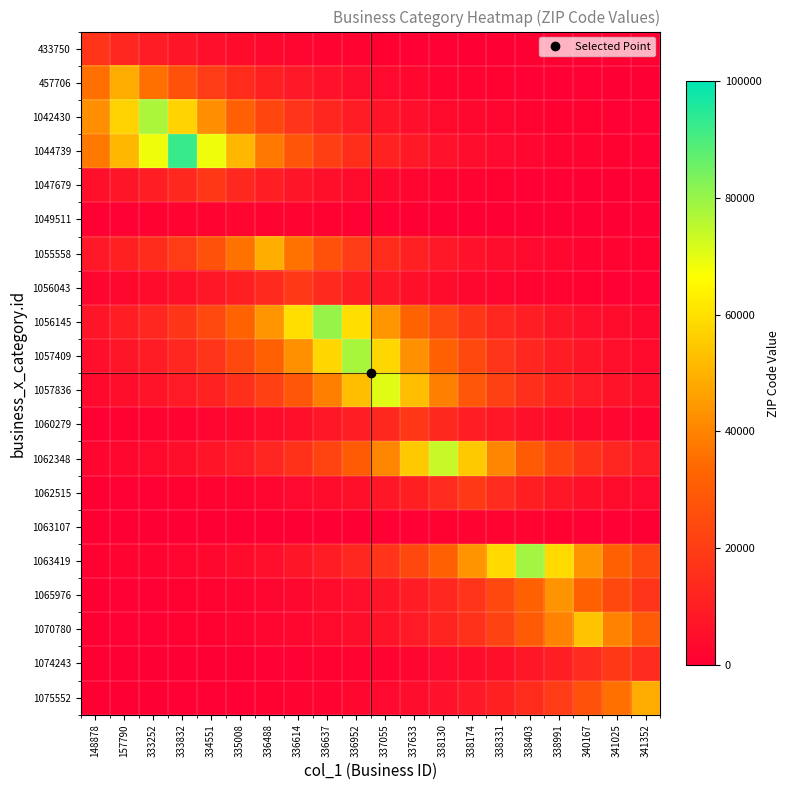

Reading left to right, transcribe all the data shown in this chart.

433750: 148878=17538.0	157790=12992.5	333252=9625.1	333832=7130.4	334551=5282.3	335008=3913.3	336488=2899.0	336614=2147.6	336637=1591.0	336952=1178.7	337055=873.2	337633=646.9	338130=479.2	338174=355.0	338331=263.0	338403=194.8	338991=144.3	340167=106.9	341025=79.2	341352=58.7
457706: 148878=35934.9	157790=48507.0	333252=35934.9	333832=26621.2	334551=19721.5	335008=14610.0	336488=10823.4	336614=8018.2	336637=5940.0	336952=4400.5	337055=3259.9	337633=2415.0	338130=1789.1	338174=1325.4	338331=981.9	338403=727.4	338991=538.9	340167=399.2	341025=295.7	341352=219.1
1042430: 148878=42529.1	157790=57408.2	333252=77493.0	333832=57408.2	334551=42529.1	335008=31506.3	336488=23340.4	336614=17291.0	336637=12809.5	336952=9489.5	337055=7030.0	337633=5208.0	338130=3858.1	338174=2858.2	338331=2117.4	338403=1568.6	338991=1162.1	340167=860.9	341025=637.7	341352=472.5
1044739: 148878=37619.9	157790=50781.5	333252=68547.9	333832=92530.0	334551=68547.9	335008=50781.5	336488=37619.9	336614=27869.5	336637=20646.2	336952=15295.1	337055=11330.9	337633=8394.1	338130=6218.5	338174=4606.8	338331=3412.8	338403=2528.3	338991=1873.0	340167=1387.5	341025=1027.9	341352=761.5
1047679: 148878=5488.4	157790=7408.5	333252=10000.4	333832=13499.2	334551=18222.0	335008=13499.2	336488=10000.4	336614=7408.5	336637=5488.4	336952=4065.9	337055=3012.1	337633=2231.4	338130=1653.1	338174=1224.6	338331=907.2	338403=672.1	338991=497.9	340167=368.8	341025=273.2	341352=202.4
1049511: 148878=480.0	157790=647.9	333252=874.5	333832=1180.5	334551=1593.5	335008=2151.0	336488=1593.5	336614=1180.5	336637=874.5	336952=647.9	337055=480.0	337633=355.6	338130=263.4	338174=195.1	338331=144.6	338403=107.1	338991=79.3	340167=58.8	341025=43.5	341352=32.3
1055558: 148878=8075.5	157790=10900.8	333252=14714.5	333832=19862.6	334551=26811.6	335008=36191.9	336488=48854.0	336614=36191.9	336637=26811.6	336952=19862.6	337055=14714.5	337633=10900.8	338130=8075.5	338174=5982.5	338331=4431.9	338403=3283.3	338991=2432.3	340167=1801.9	341025=1334.9	341352=988.9
1056043: 148878=2290.4	157790=3091.8	333252=4173.4	333832=5633.5	334551=7604.5	335008=10265.0	336488=13856.3	336614=18704.0	336637=13856.3	336952=10265.0	337055=7604.5	337633=5633.5	338130=4173.4	338174=3091.8	338331=2290.4	338403=1696.8	338991=1257.0	340167=931.2	341025=689.9	341352=511.1
1056145: 148878=7277.7	157790=9823.8	333252=13260.8	333832=17900.2	334551=24162.7	335008=32616.2	336488=44027.3	336614=59430.7	336637=80223.0	336952=59430.7	337055=44027.3	337633=32616.2	338130=24162.7	338174=17900.2	338331=13260.8	338403=9823.8	338991=7277.7	340167=5391.4	341025=3994.1	341352=2958.9
1057409: 148878=5246.3	157790=7081.8	333252=9559.4	333832=12903.9	334551=17418.4	335008=23512.4	336488=31738.5	336614=42842.4	336637=57831.2	336952=78064.0	337055=57831.2	337633=42842.4	338130=31738.5	338174=23512.4	338331=17418.4	338403=12903.9	338991=9559.4	340167=7081.8	341025=5246.3	341352=3886.6
1057836: 148878=3518.1	157790=4748.9	333252=6410.4	333832=8653.1	334551=11680.5	335008=15767.0	336488=21283.3	336614=28729.4	336637=38780.7	336952=52348.4	337055=70663.0	337633=52348.4	338130=38780.7	338174=28729.4	338331=21283.3	338403=15767.0	338991=11680.5	340167=8653.1	341025=6410.4	341352=4748.9
1060279: 148878=676.3	157790=912.8	333252=1232.2	333832=1663.3	334551=2245.2	335008=3030.8	336488=4091.1	336614=5522.4	336637=7454.5	336952=10062.5	337055=13582.9	337633=18335.0	338130=13582.9	338174=10062.5	338331=7454.5	338403=5522.4	338991=4091.1	340167=3030.8	341025=2245.2	341352=1663.3
1062348: 148878=2020.6	157790=2727.5	333252=3681.7	333832=4969.8	334551=6708.5	335008=9055.5	336488=12223.7	336614=16500.3	336637=22273.0	336952=30065.4	337055=40584.1	337633=54782.8	338130=73949.0	338174=54782.8	338331=40584.1	338403=30065.4	338991=22273.0	340167=16500.3	341025=12223.7	341352=9055.5
1062515: 148878=386.0	157790=521.0	333252=703.3	333832=949.3	334551=1281.4	335008=1729.7	336488=2334.9	336614=3151.8	336637=4254.4	336952=5742.9	337055=7752.1	337633=10464.2	338130=14125.2	338174=19067.0	338331=14125.2	338403=10464.2	338991=7752.1	340167=5742.9	341025=4254.4	341352=3151.8
1063107: 148878=24.1	157790=32.5	333252=43.8	333832=59.2	334551=79.9	335008=107.8	336488=145.5	336614=196.4	336637=265.1	336952=357.9	337055=483.1	337633=652.1	338130=880.3	338174=1188.3	338331=1604.0	338403=1188.3	338991=880.3	340167=652.1	341025=483.1	341352=357.9
1063419: 148878=872.9	157790=1178.2	333252=1590.4	333832=2146.9	334551=2898.0	335008=3911.9	336488=5280.5	336614=7127.9	336637=9621.6	336952=12987.9	337055=17531.8	337633=23665.4	338130=31945.0	338174=43121.2	338331=58207.6	338403=78572.0	338991=58207.6	340167=43121.2	341025=31945.0	341352=23665.4
1065976: 148878=355.2	157790=479.5	333252=647.2	333832=873.6	334551=1179.3	335008=1591.9	336488=2148.8	336614=2900.6	336637=3915.4	336952=5285.2	337055=7134.3	337633=9630.3	338130=12999.5	338174=17547.5	338331=23686.7	338403=31973.7	338991=43160.0	340167=31973.7	341025=23686.7	341352=17547.5
1070780: 148878=326.4	157790=440.6	333252=594.7	333832=802.8	334551=1083.6	335008=1462.7	336488=1974.5	336614=2665.3	336637=3597.8	336952=4856.5	337055=6555.6	337633=8849.1	338130=11945.0	338174=16124.1	338331=21765.3	338403=29380.1	338991=39659.0	340167=53534.0	341025=39659.0	341352=29380.1
1074243: 148878=86.4	157790=116.7	333252=157.5	333832=212.6	334551=287.0	335008=387.4	336488=522.9	336614=705.9	336637=952.8	336952=1286.2	337055=1736.2	337633=2343.6	338130=3163.5	338174=4270.3	338331=5764.3	338403=7780.9	338991=10503.2	340167=14177.8	341025=19138.0	341352=14177.8
1075552: 148878=162.3	157790=219.1	333252=295.7	333832=399.2	334551=538.8	335008=727.3	336488=981.8	336614=1325.3	336637=1789.0	336952=2414.9	337055=3259.7	337633=4400.2	338130=5939.6	338174=8017.7	338331=10822.7	338403=14609.1	338991=19720.3	340167=26619.6	341025=35932.6	341352=48504.0